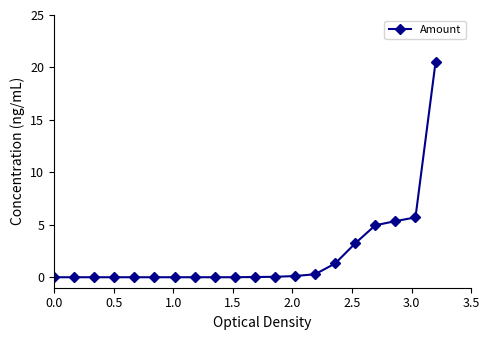

What is the greatest value displayed?

20.5